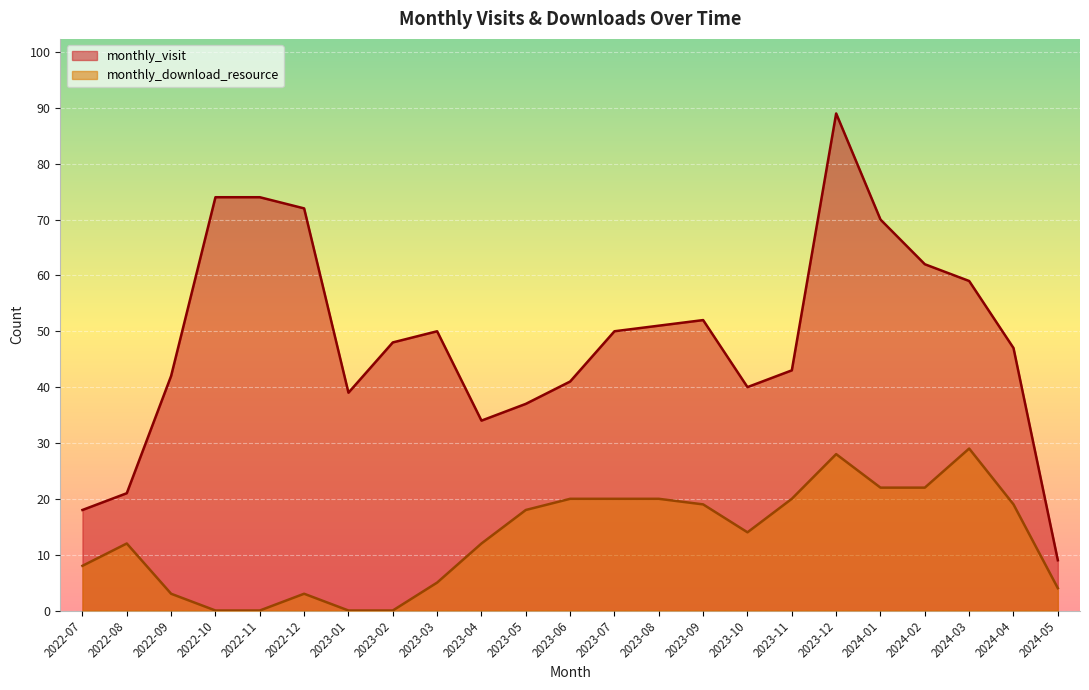

Which series has the widest spread of values?

monthly_visit